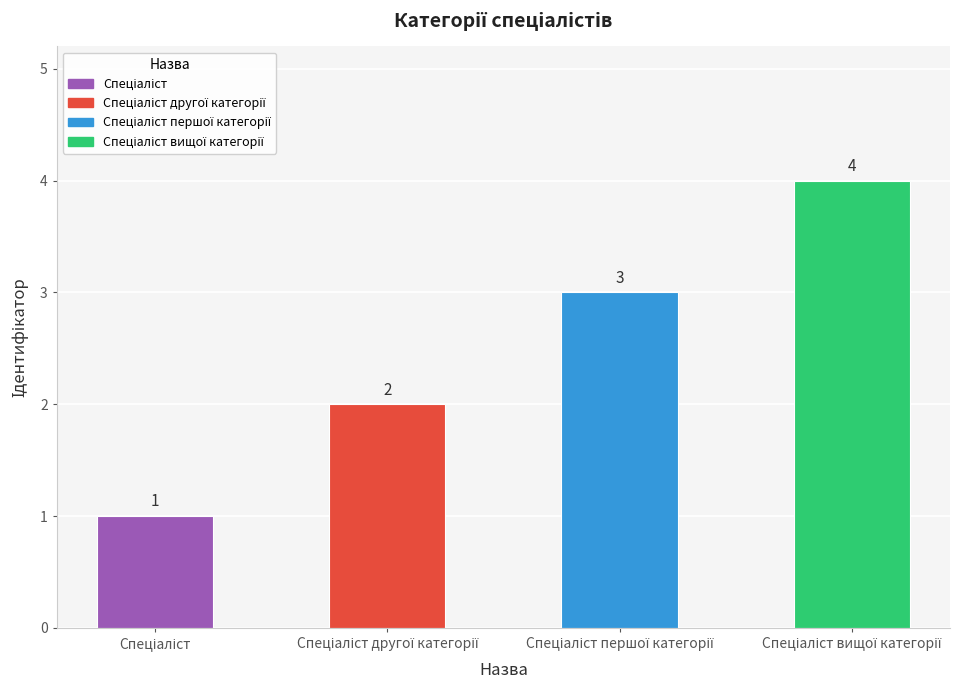

Reading left to right, list all the values displayed in this chart.

1	2	3	4